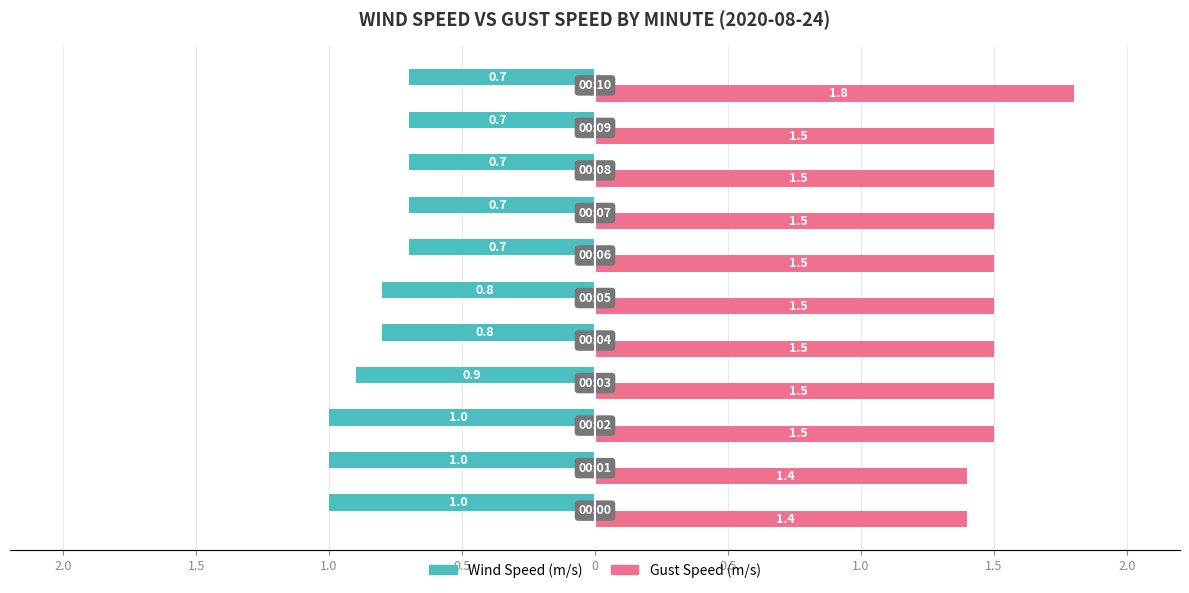

What are all the series names shown in the legend?

Wind Speed (m/s), Gust Speed (m/s)